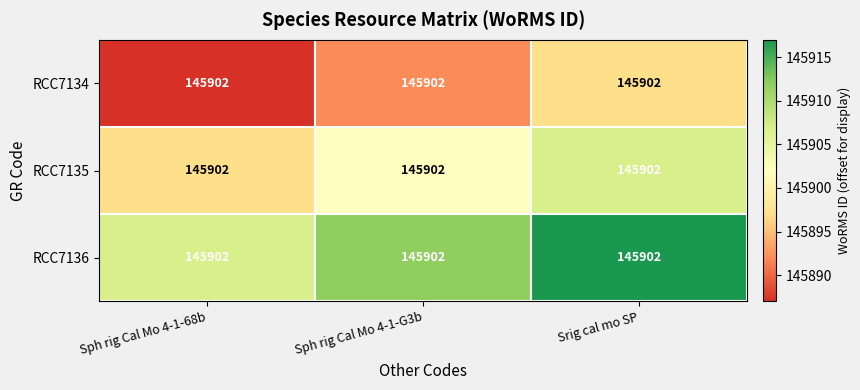

List the series in order of their peak value, highest first.

RCC7136, RCC7135, RCC7134